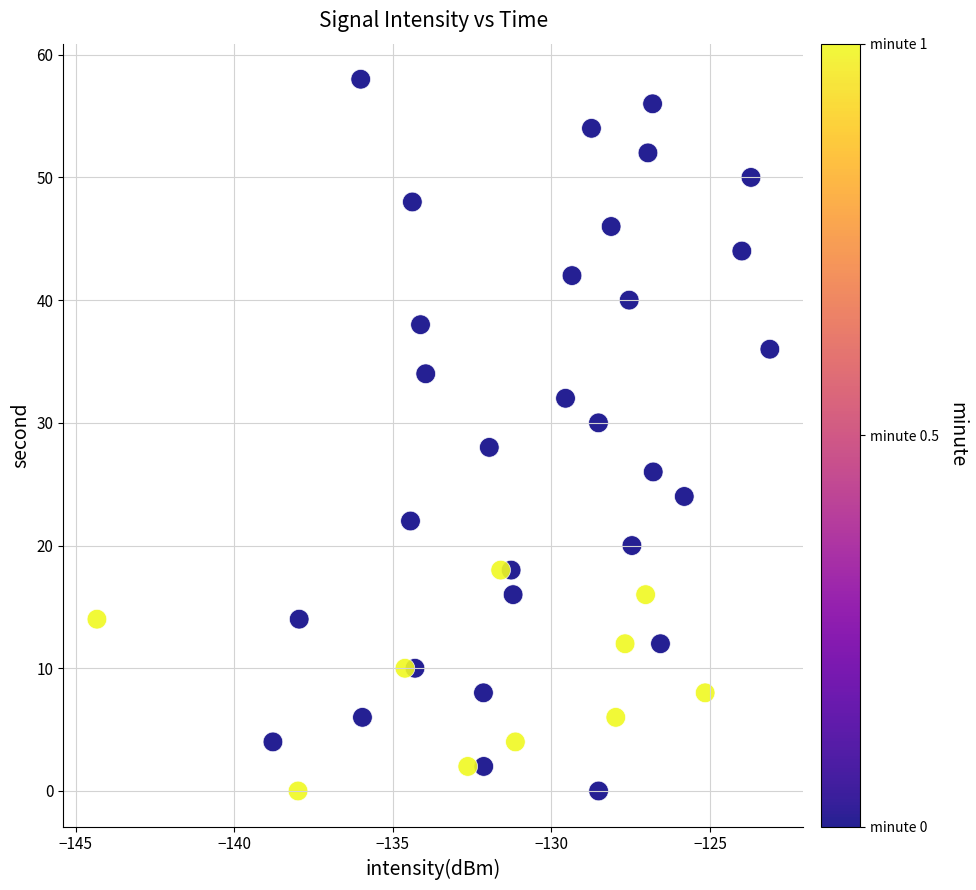

Count the number of points in this scatter plot.

40